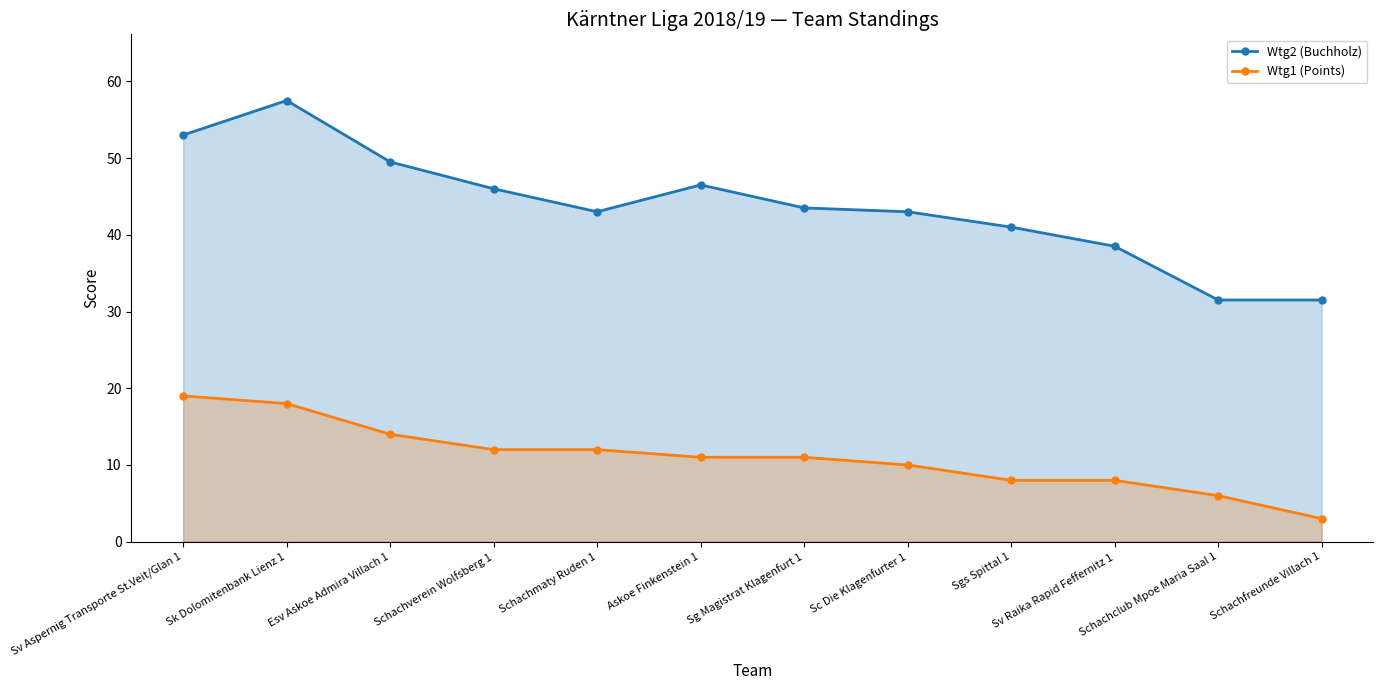

Is it true that Wtg1 (Points) equals 18.0 at Sk Dolomitenbank Lienz 1?

True